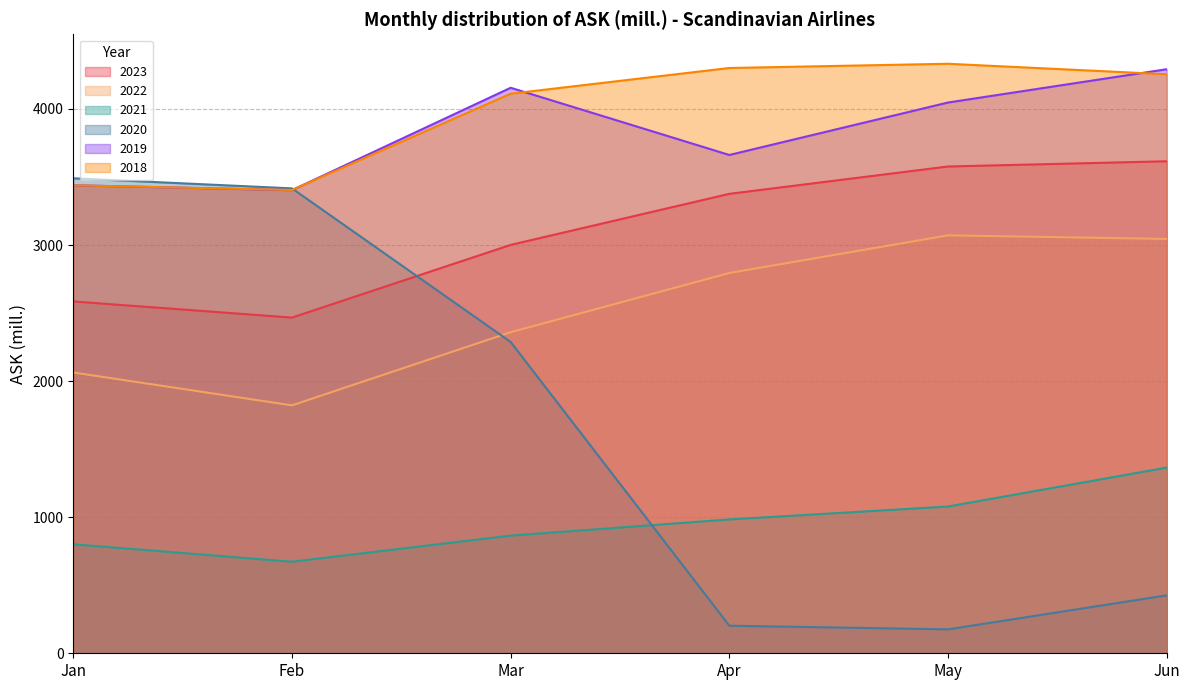

What is the difference between the maximum and minimum values in the 2019 series?

888.5